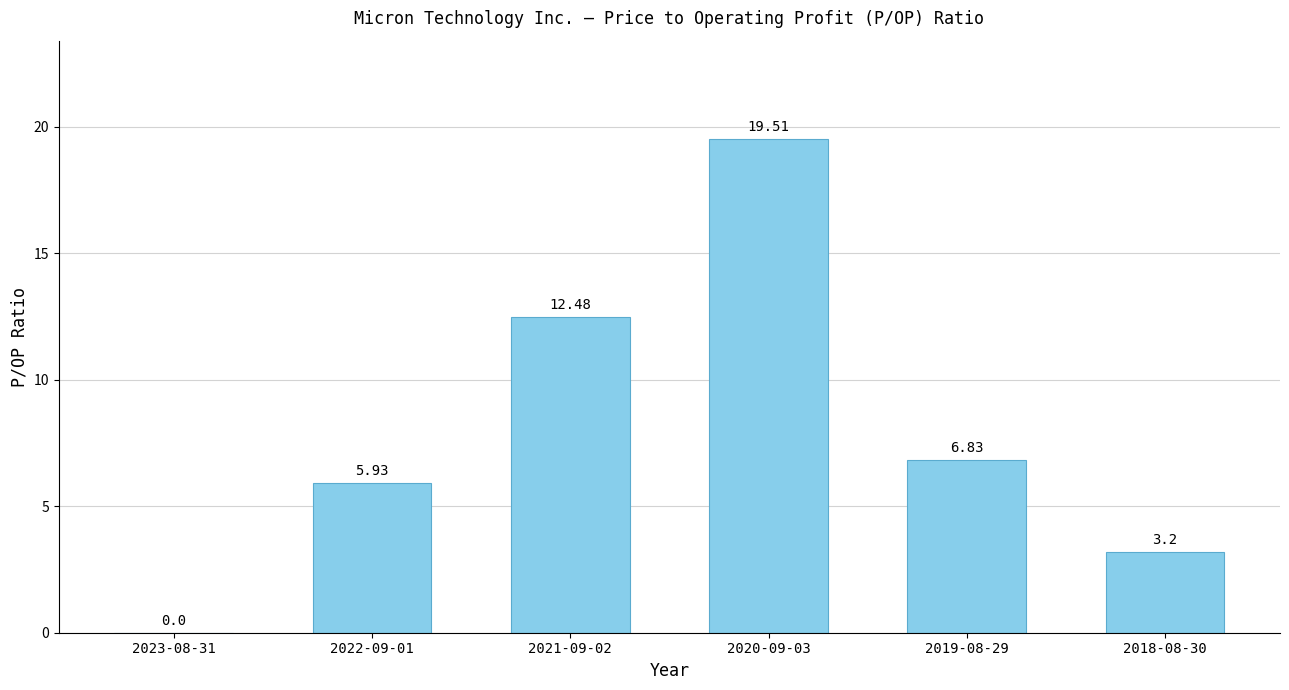

What is the sum of all values?

48.0